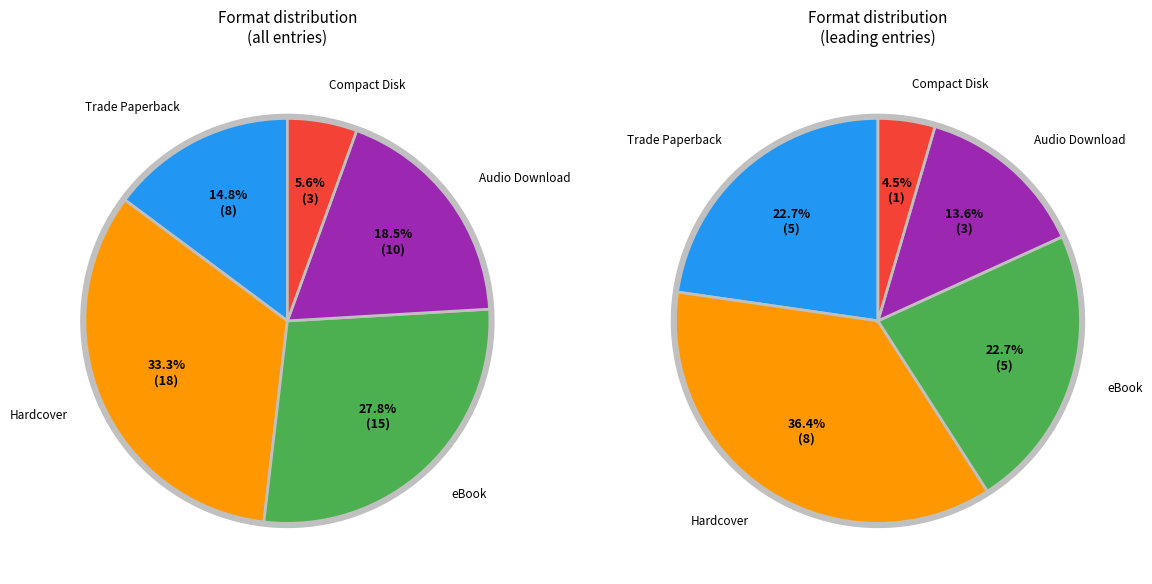

What percentage is the Hardcover slice, to the nearest percent?

33%